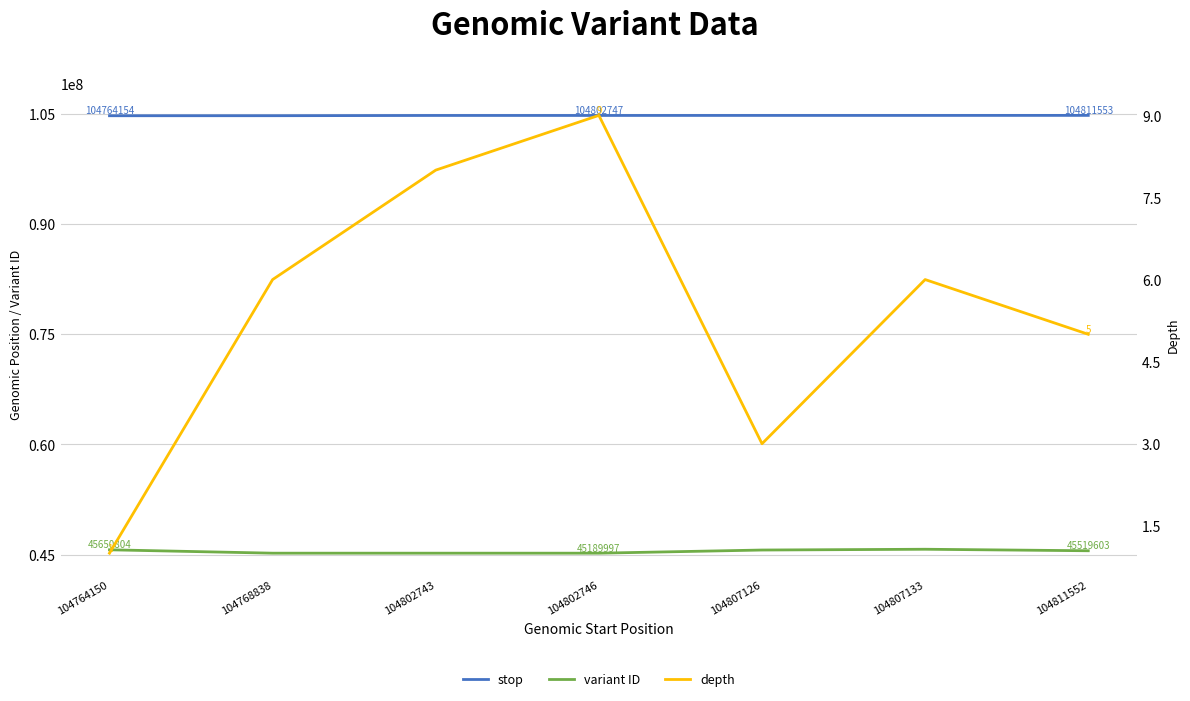

In variant ID, how many points are higher than both neighbors (excluding endpoints)?

1